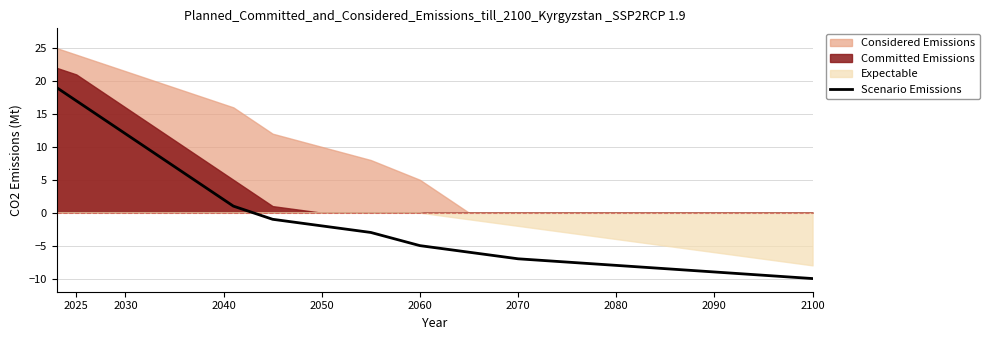

Which category has the lowest value in the Scenario Emissions series?

2100